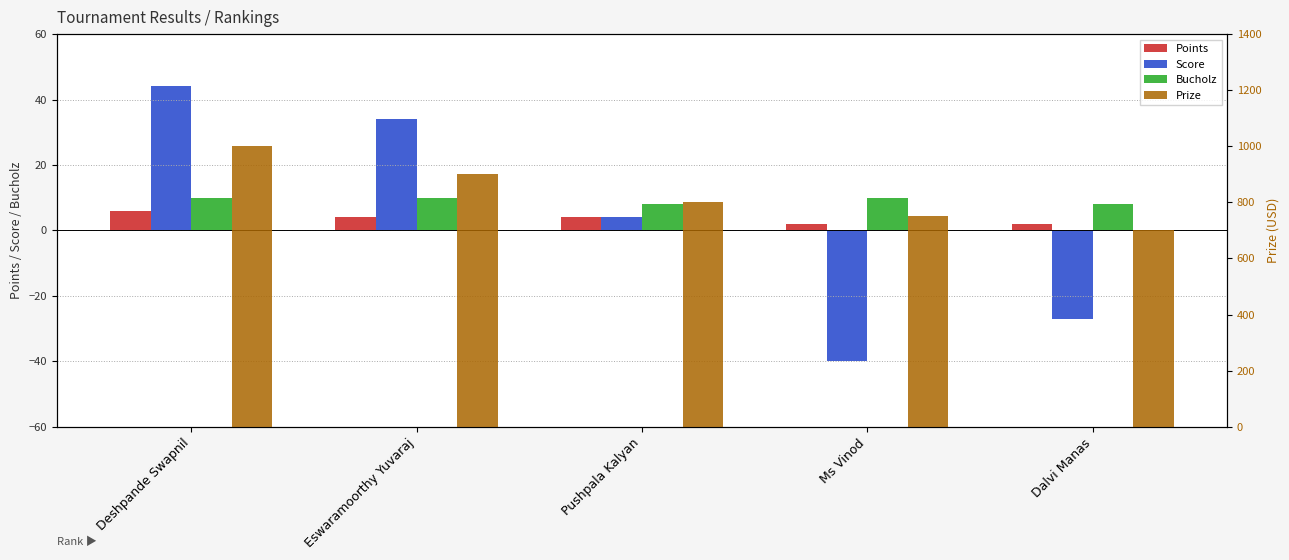

At which label is Prize closest to 850?

Eswaramoorthy Yuvaraj